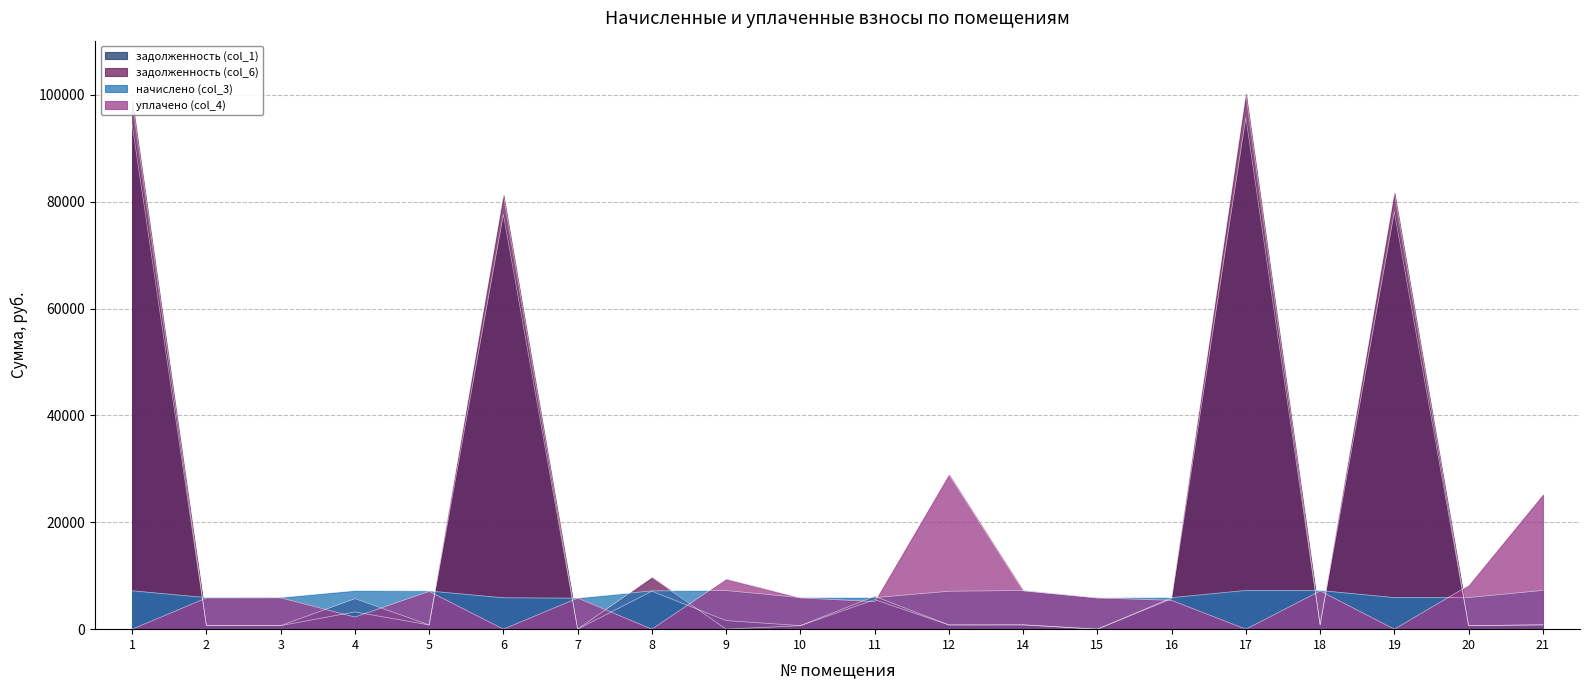

Which category has the highest value across all series?

17